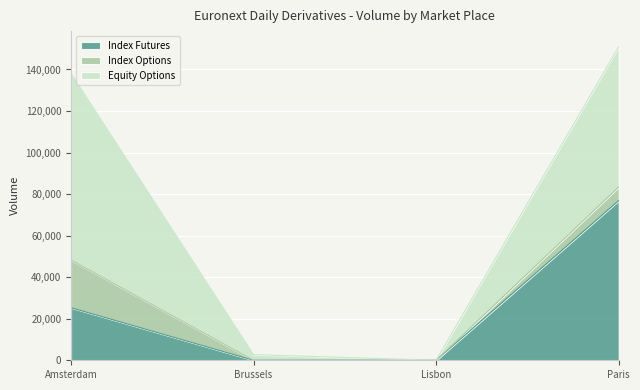

At which label is Equity Options closest to 44925?

Paris